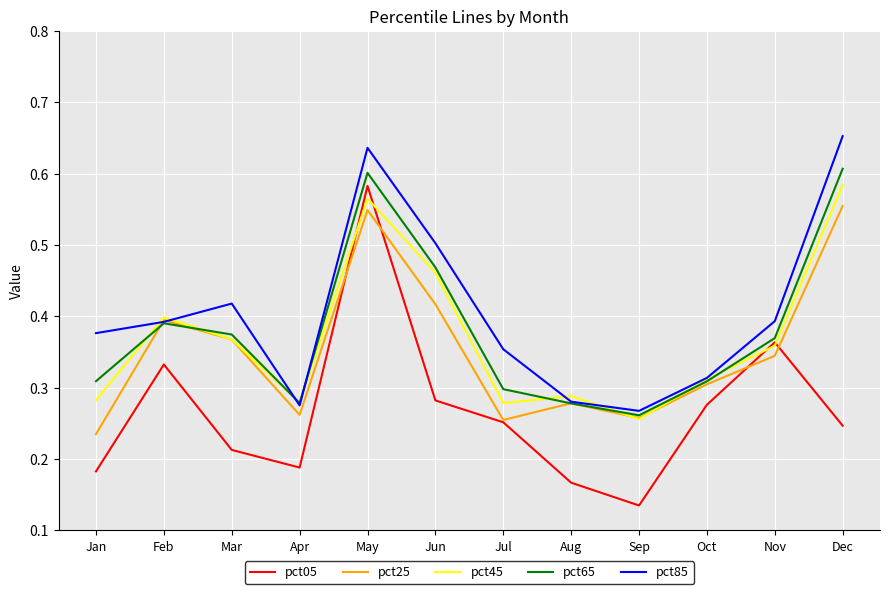

True or false: pct05 and pct65 intersect in this chart.

False